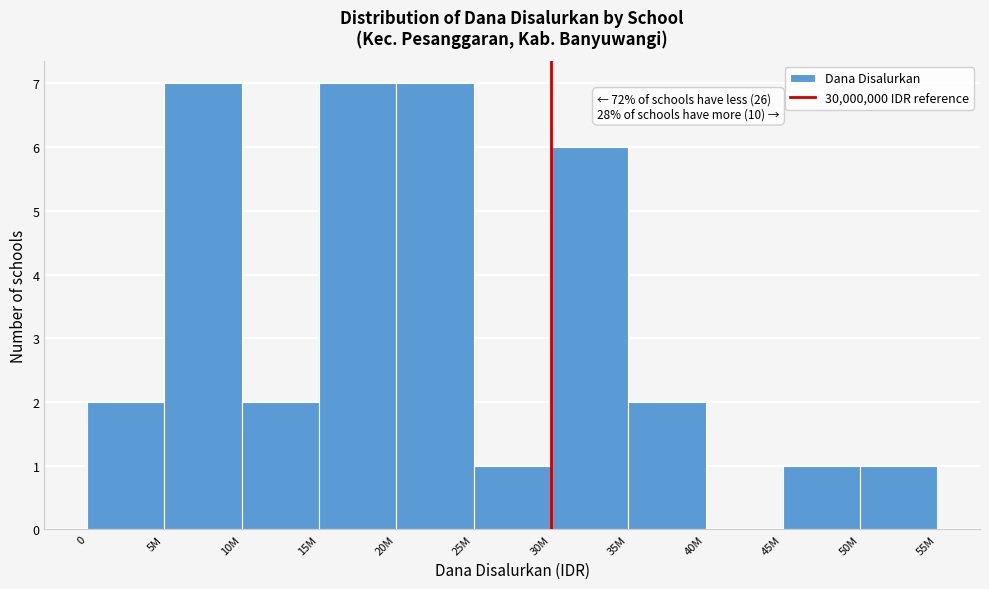

Reading right to left, extract all data points from this chart.

50M=1	45M=1	40M=0	35M=2	30M=6	25M=1	20M=7	15M=7	10M=2	5M=7	0=2